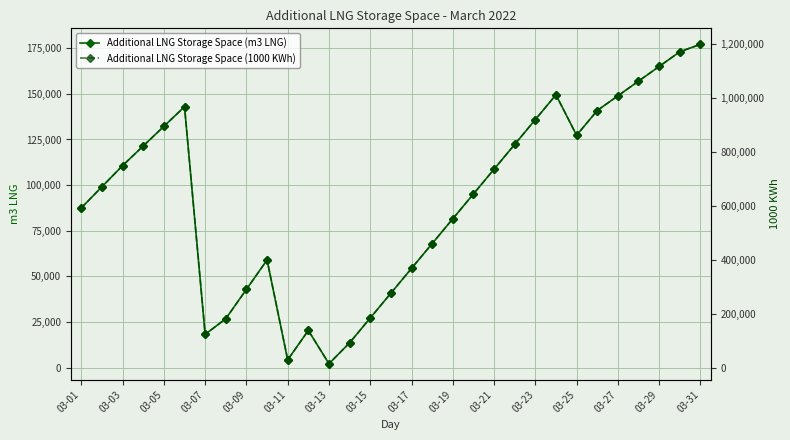

What is the difference between the second highest and minimum values in the Additional LNG Storage Space (m3 LNG) series?

170800